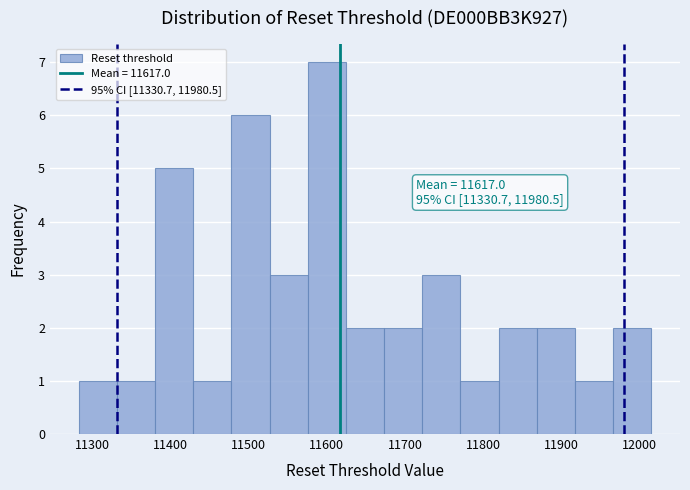

Over which range of the x-axis is the bar tallest?

11580 to 11620